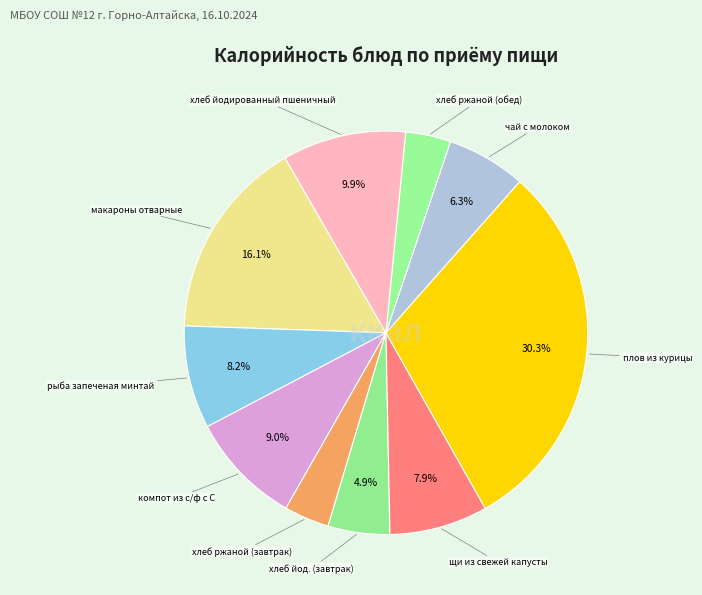

Count the number of slices in the pie.

10